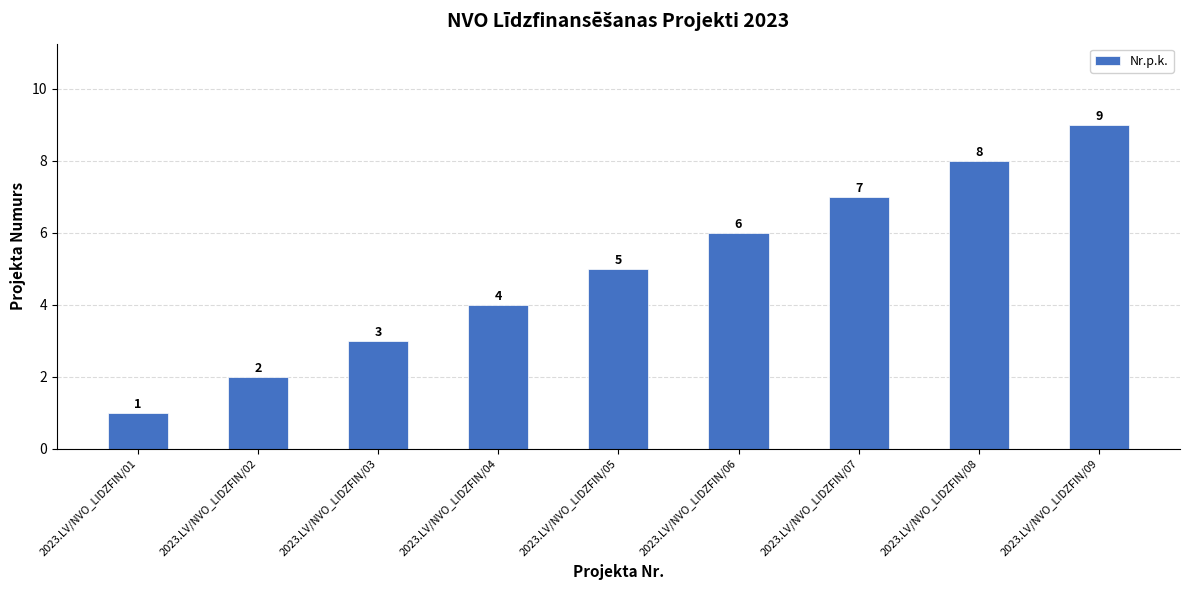

List the labels in order of value, largest first.

2023.LV/NVO_LIDZFIN/09, 2023.LV/NVO_LIDZFIN/08, 2023.LV/NVO_LIDZFIN/07, 2023.LV/NVO_LIDZFIN/06, 2023.LV/NVO_LIDZFIN/05, 2023.LV/NVO_LIDZFIN/04, 2023.LV/NVO_LIDZFIN/03, 2023.LV/NVO_LIDZFIN/02, 2023.LV/NVO_LIDZFIN/01